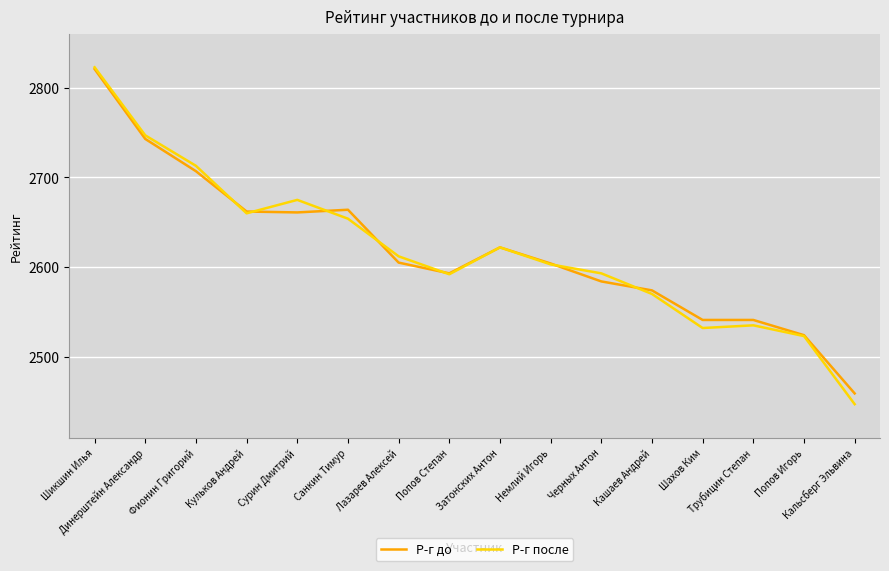

How many lines are shown in the chart?

2